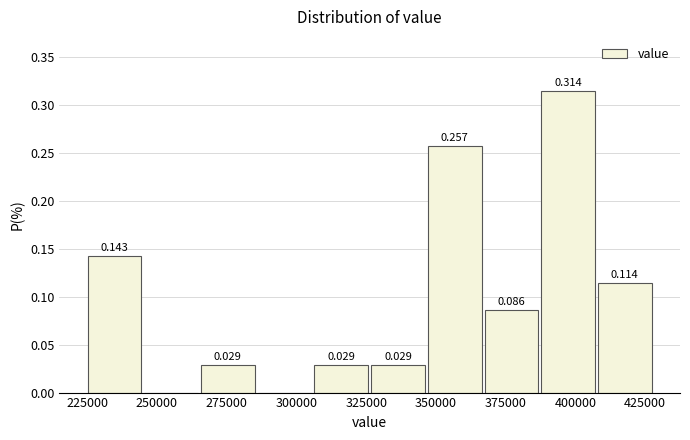

Over which range of the x-axis is the bar tallest?

385000 to 410000